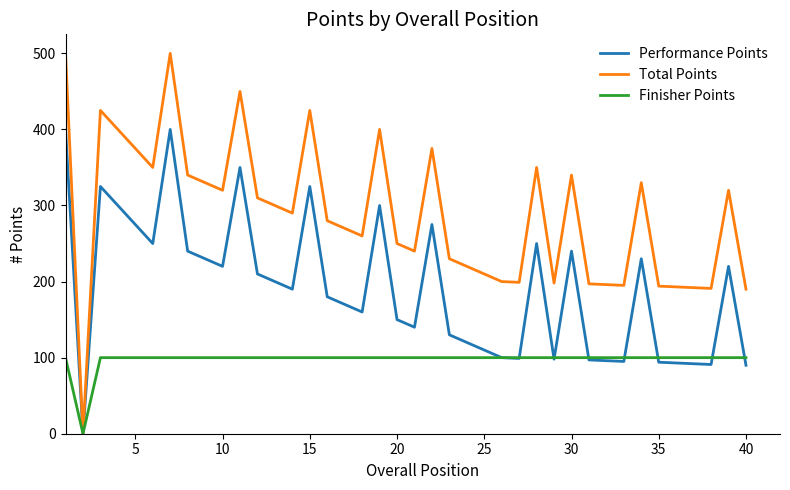

Which series has the widest spread of values?

Total Points